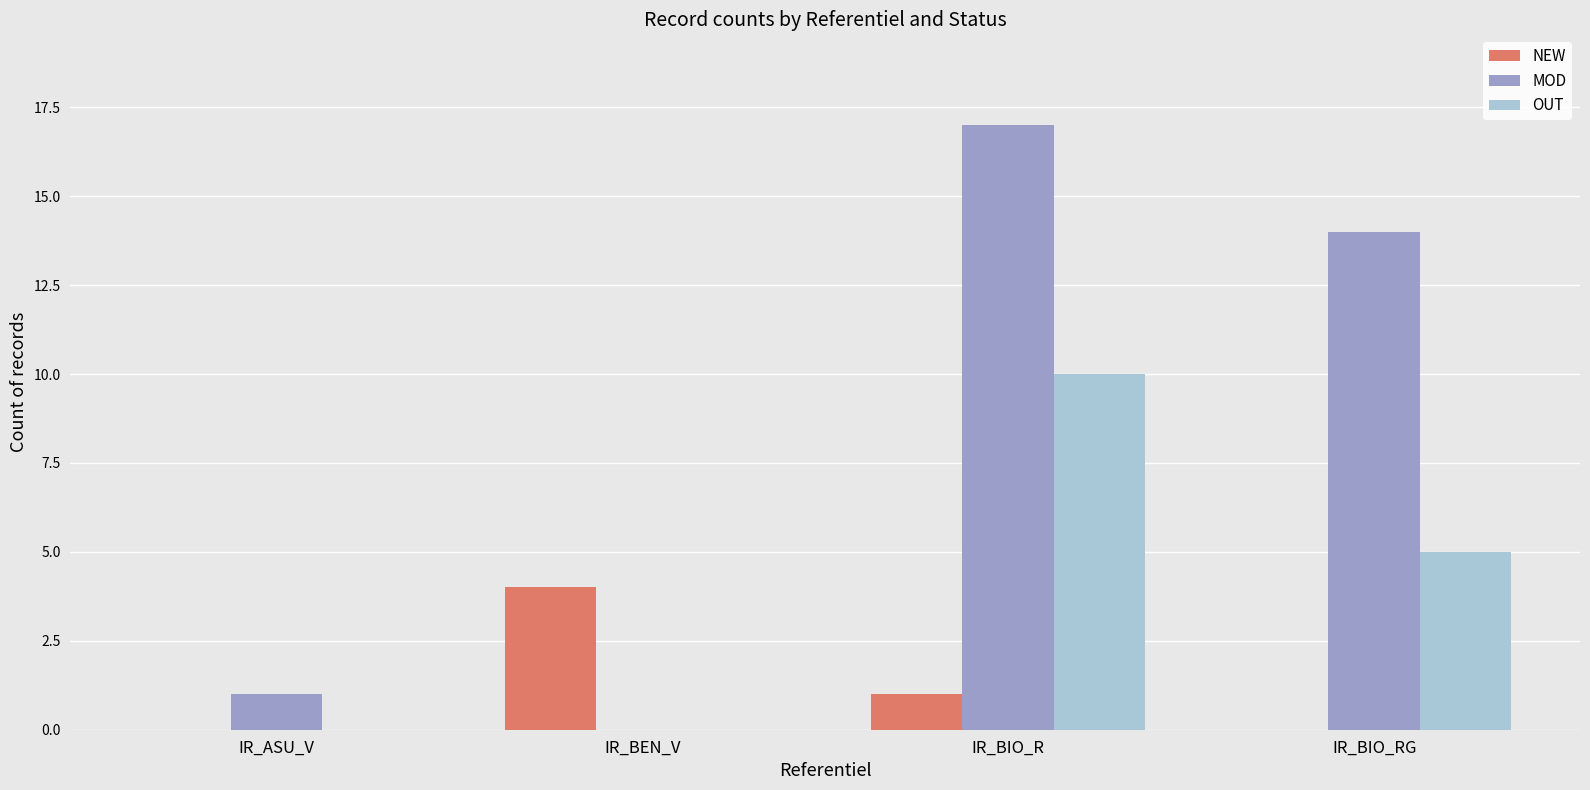

How many distinct data groups are displayed?

3